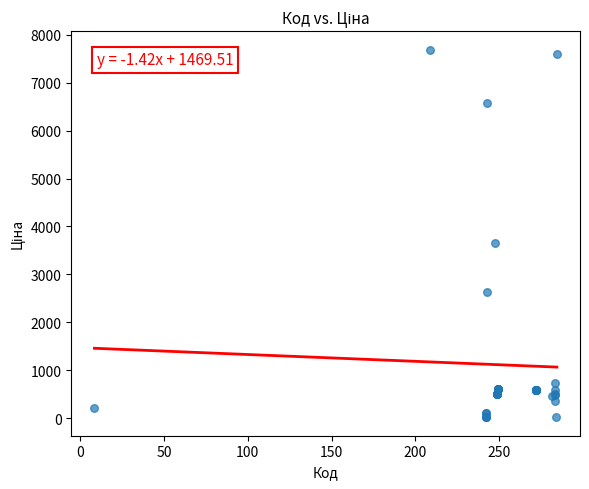

What Y value in the scatter plot is closest to 3854?

3646.5